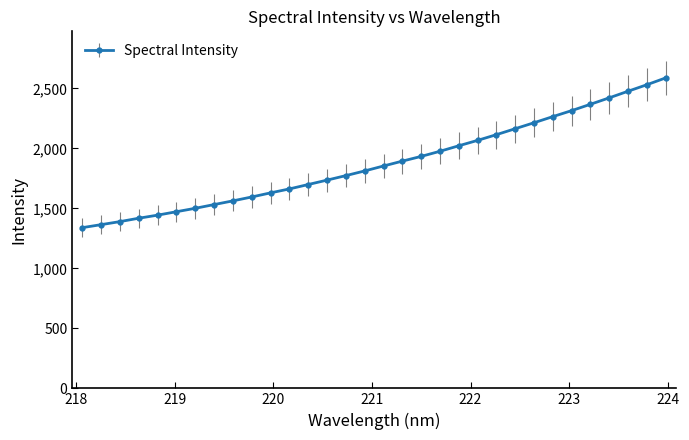

What is the maximum value shown in the chart?

2587.4